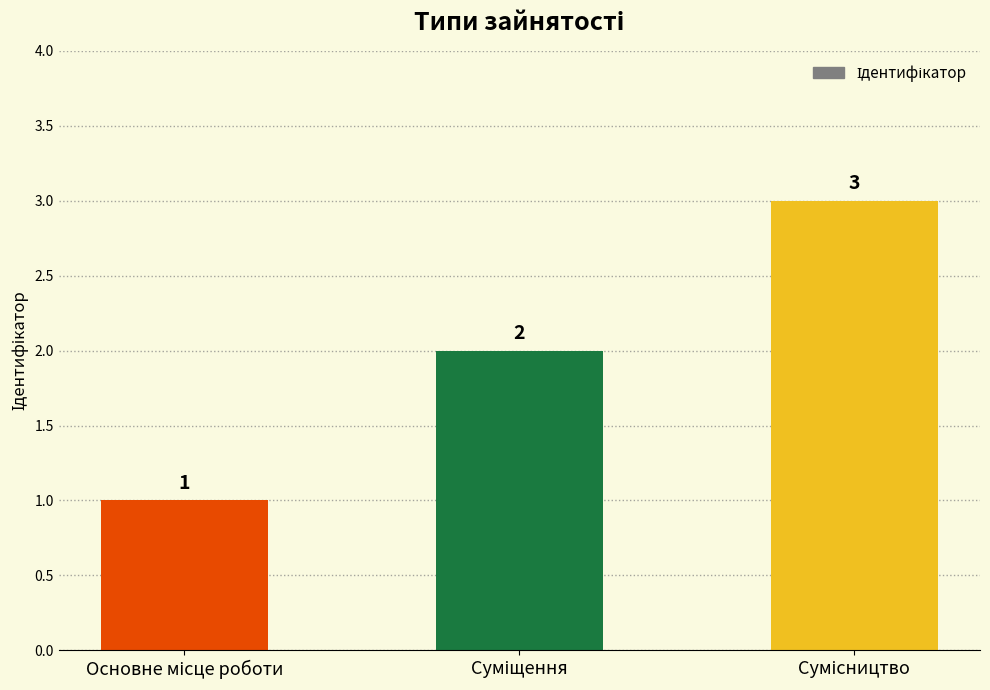

What is the sum of all values?

6